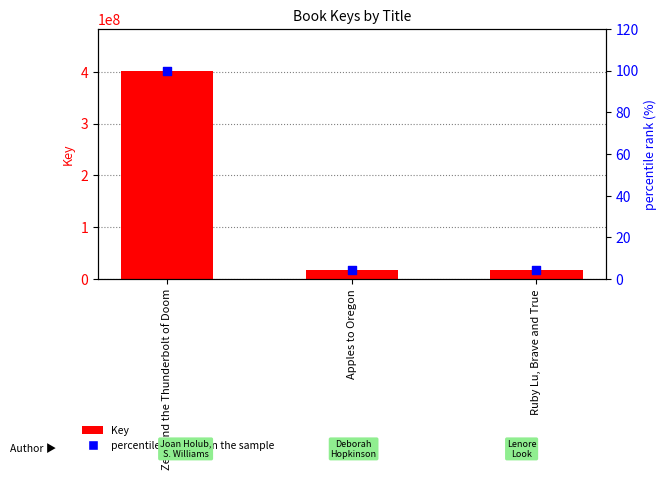

Is the value of Key at Apples to Oregon greater than the value of percentile rank within the sample at Zeus and the Thunderbolt of Doom?

Yes